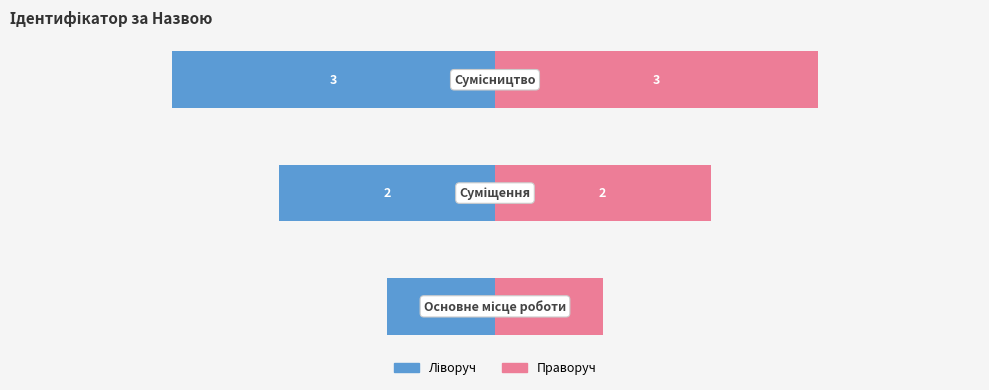

Are the bars grouped side by side (vs. stacked)?

Yes